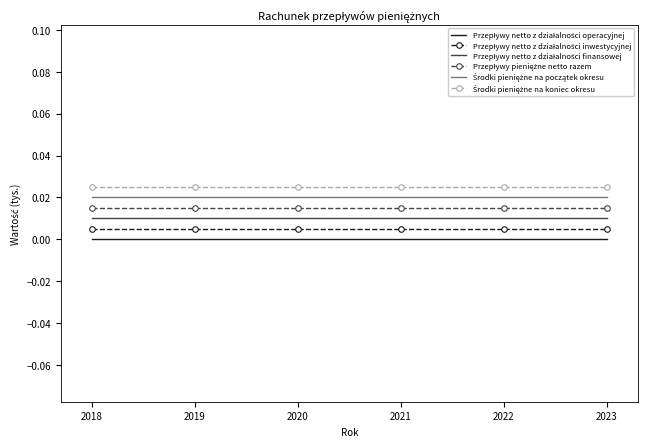

Between 2021 and 2019, which is larger?

2021